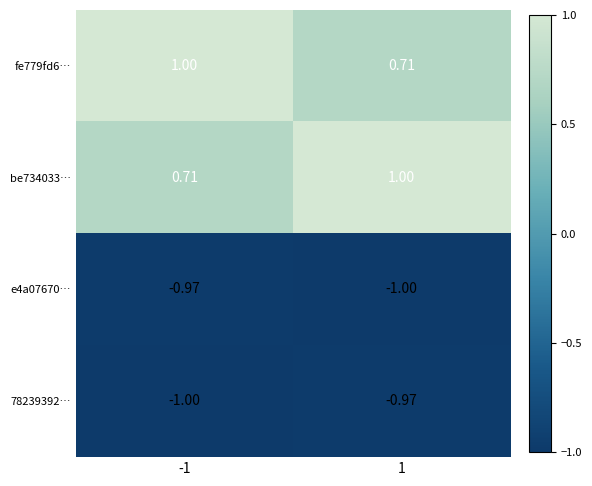

Is the value of e4a07670… at 1 greater than the value of be734033… at 1?

No